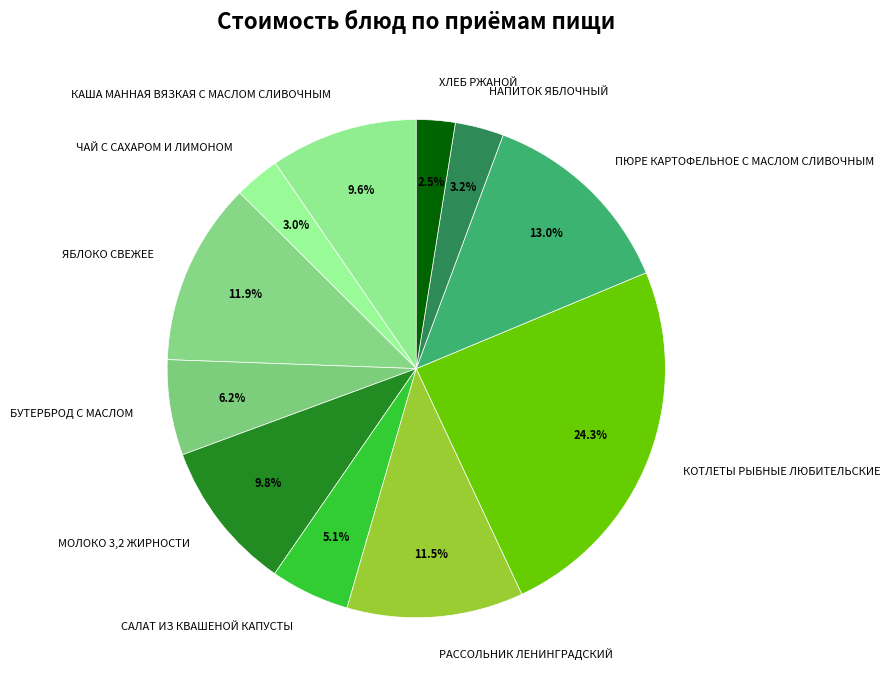

How much of the chart is everything except САЛАТ ИЗ КВАШЕНОЙ КАПУСТЫ?

94.9%